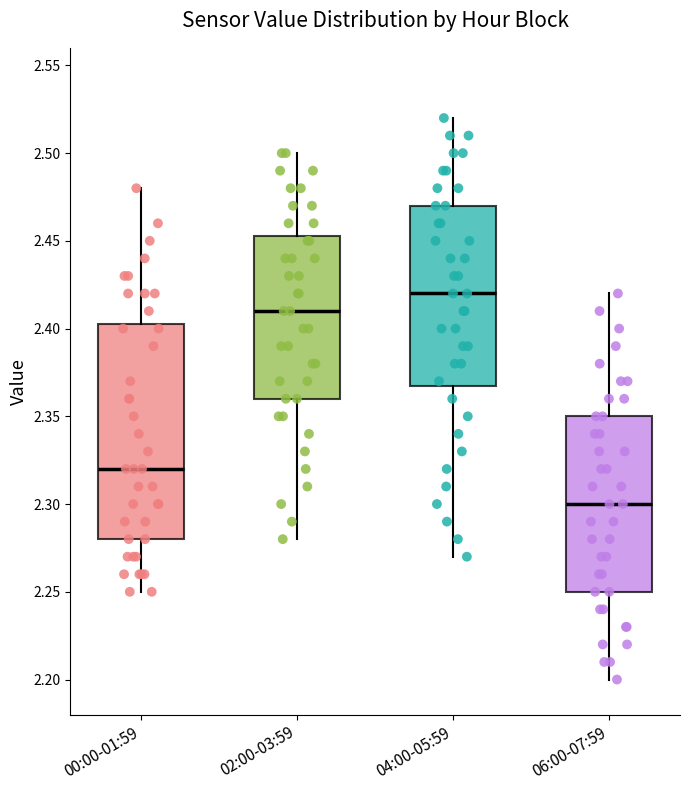

Which box has the highest median line?

04:00-05:59